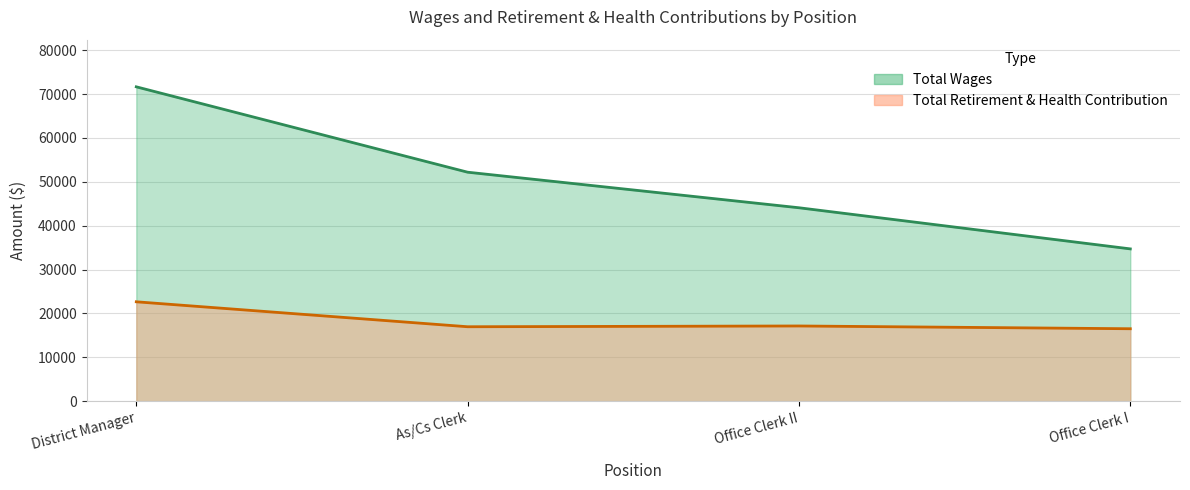

The value of Total Retirement & Health Contribution at Office Clerk I is 29649. True or false?

False